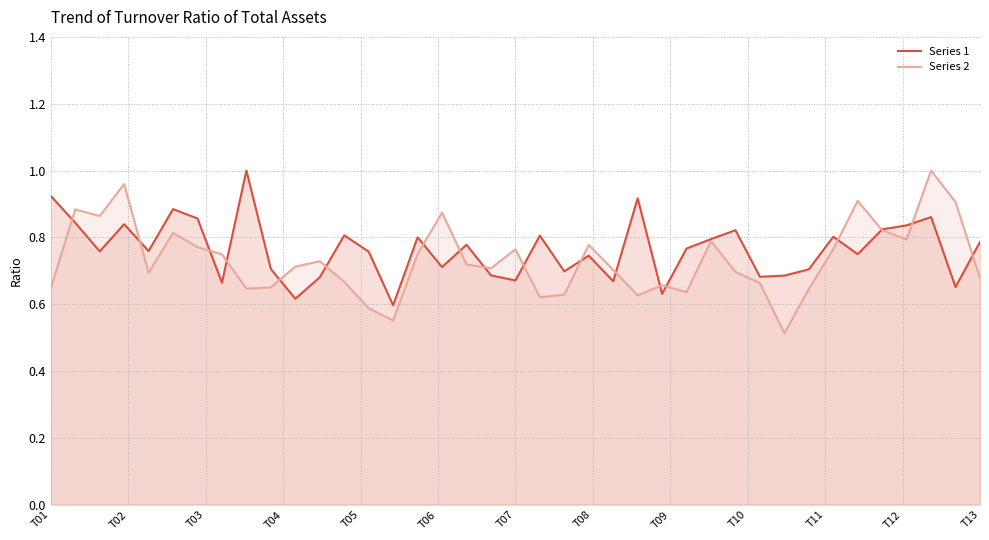

Which series has the widest spread of values?

Series 2